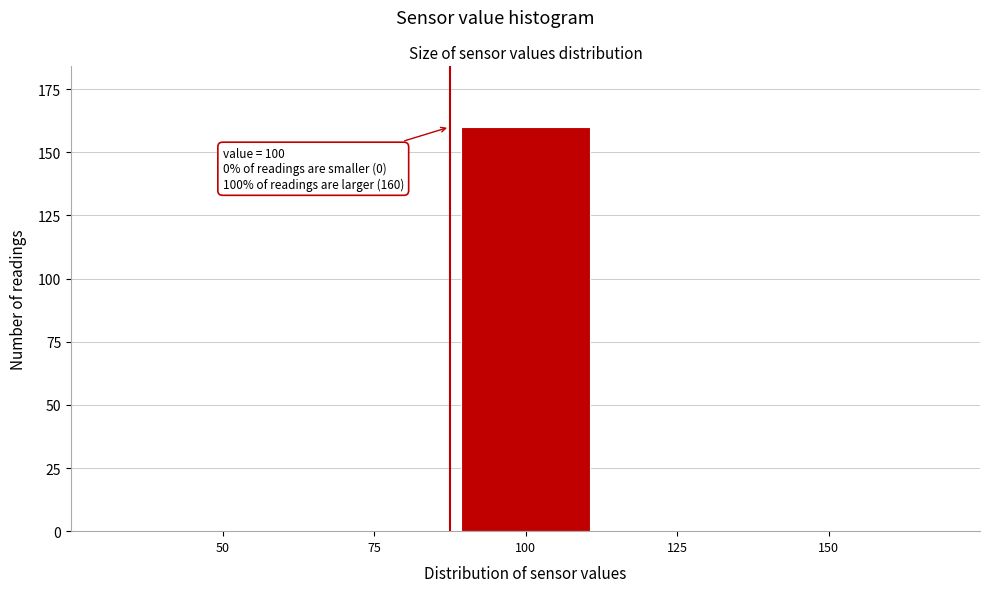

Reading left to right, transcribe all the data shown in this chart.

50=0	75=0	100=160	125=0	150=0